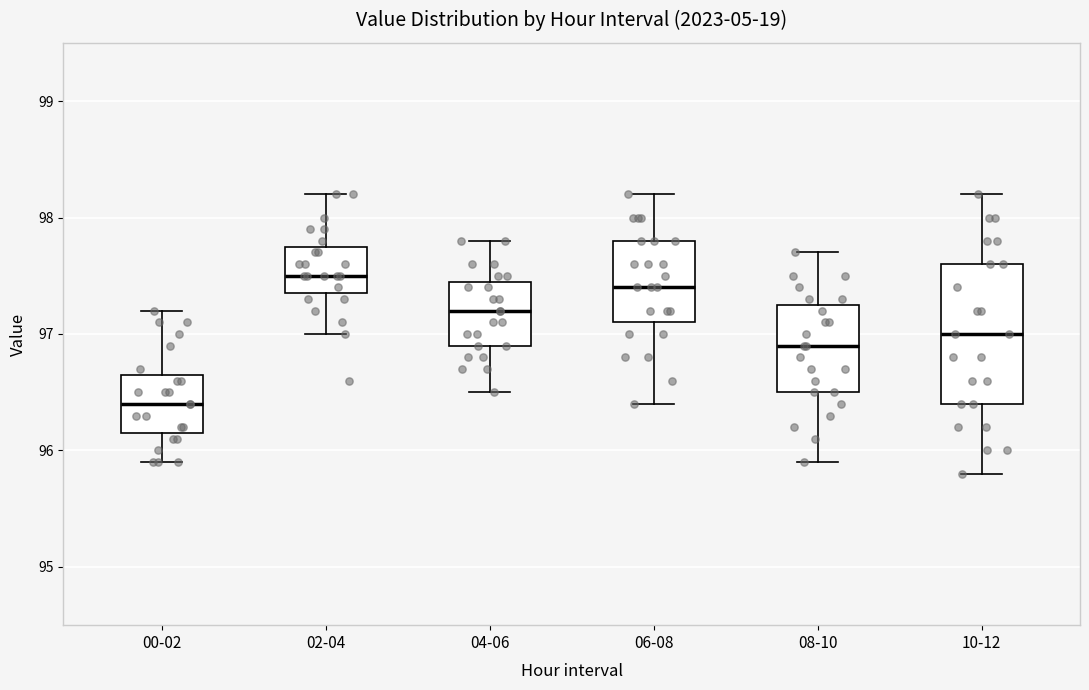

Reading left to right, transcribe this box plot: for each box, give where its median line is, the range the box spans, and where its two whiskers end, as read against the y-axis. The values are not printed on the chart, so give them approximately, as read against the axis.

00-02: median 96.4, box 96.2 to 96.7, whiskers 95.9 to 97.2
02-04: median 97.5, box 97.4 to 97.8, whiskers 97.0 to 98.2
04-06: median 97.2, box 96.9 to 97.5, whiskers 96.5 to 97.8
06-08: median 97.4, box 97.1 to 97.8, whiskers 96.4 to 98.2
08-10: median 96.9, box 96.5 to 97.3, whiskers 95.9 to 97.7
10-12: median 97.0, box 96.4 to 97.6, whiskers 95.8 to 98.2